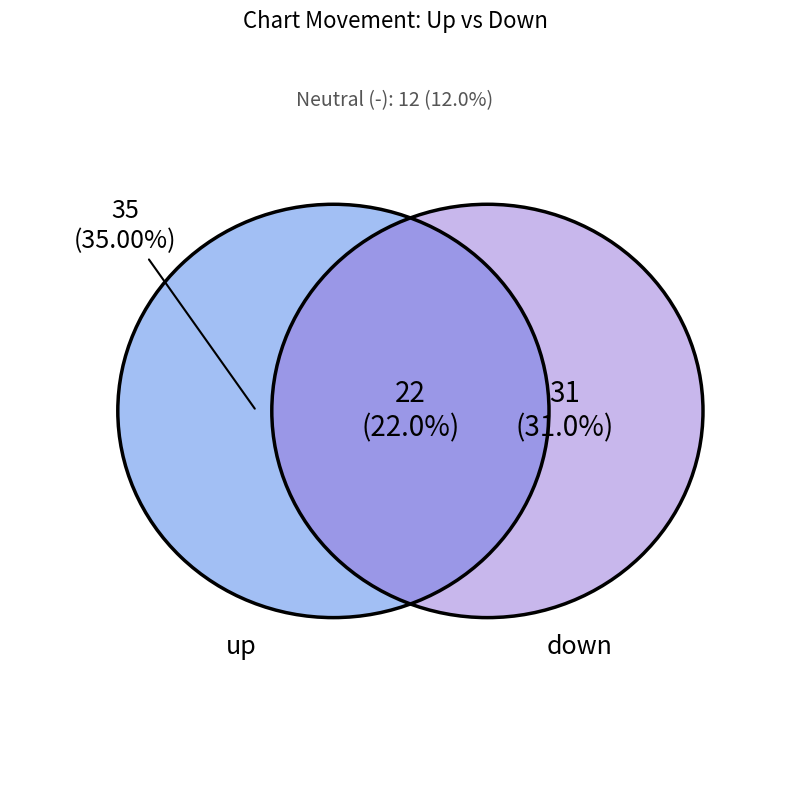

What is the majority slice?

up